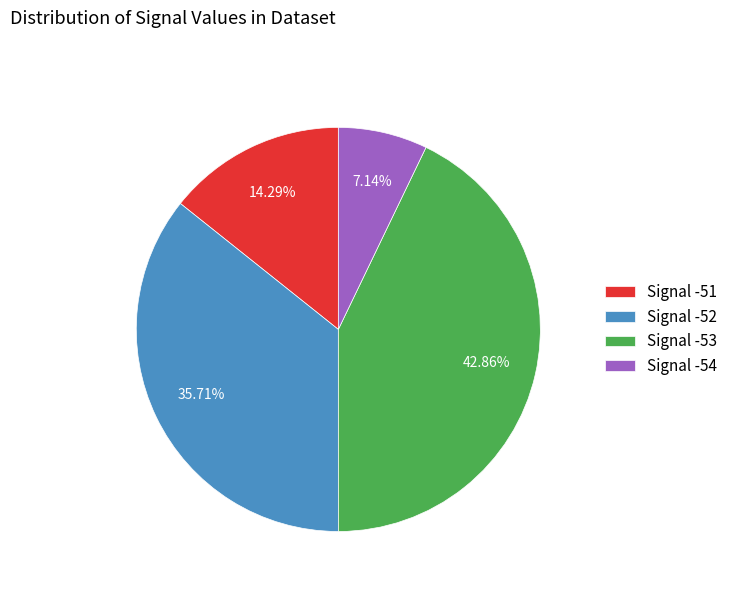

Rank the categories by value from lowest to highest.

Signal -54, Signal -51, Signal -52, Signal -53